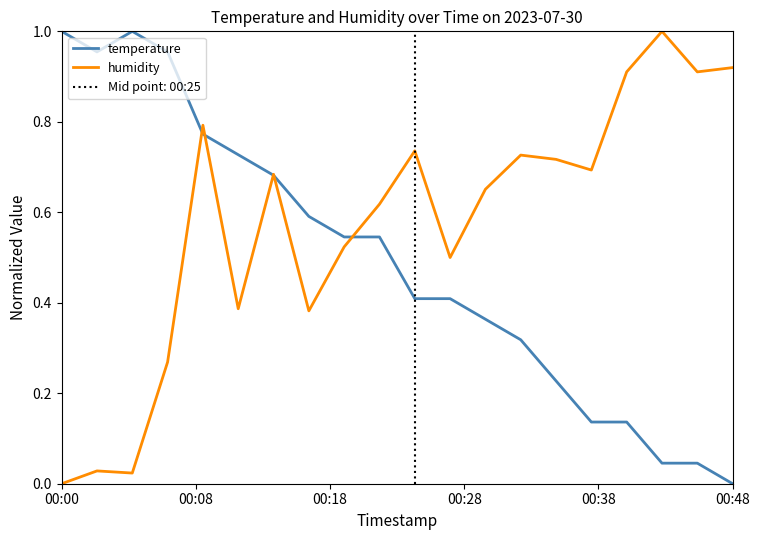

Is this an area chart (filled region under the line)?

No